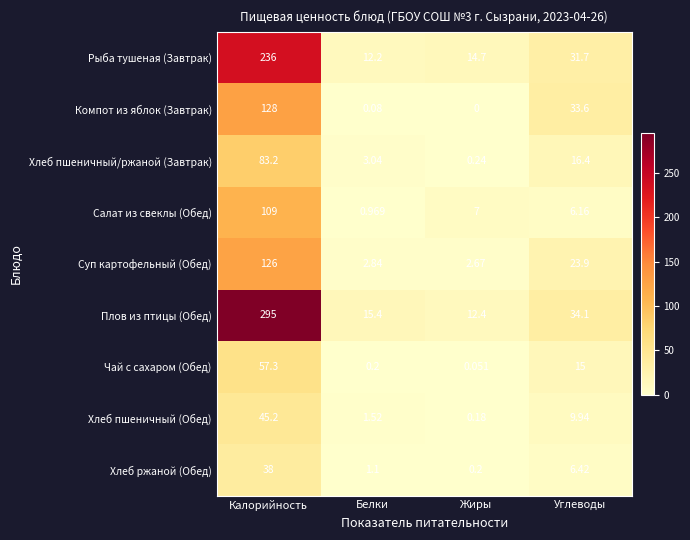

At Углеводы, list the series in order from smallest to largest.

Салат из свеклы (Обед), Хлеб ржаной (Обед), Хлеб пшеничный (Обед), Чай с сахаром (Обед), Хлеб пшеничный/ржаной (Завтрак), Суп картофельный (Обед), Рыба тушеная (Завтрак), Компот из яблок (Завтрак), Плов из птицы (Обед)